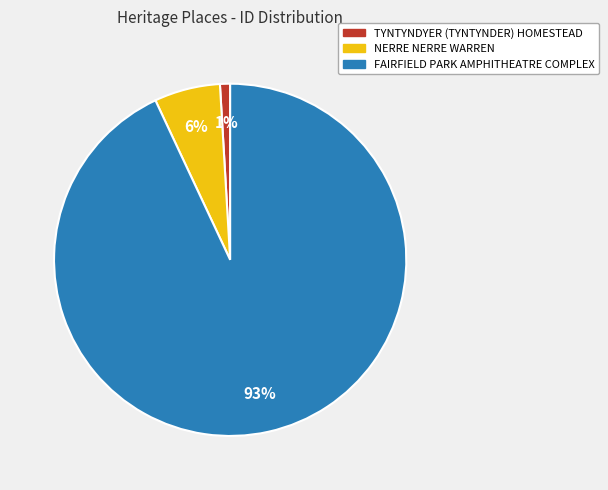

To the nearest percent, what is the difference between the largest and smallest slice percentages?

92%